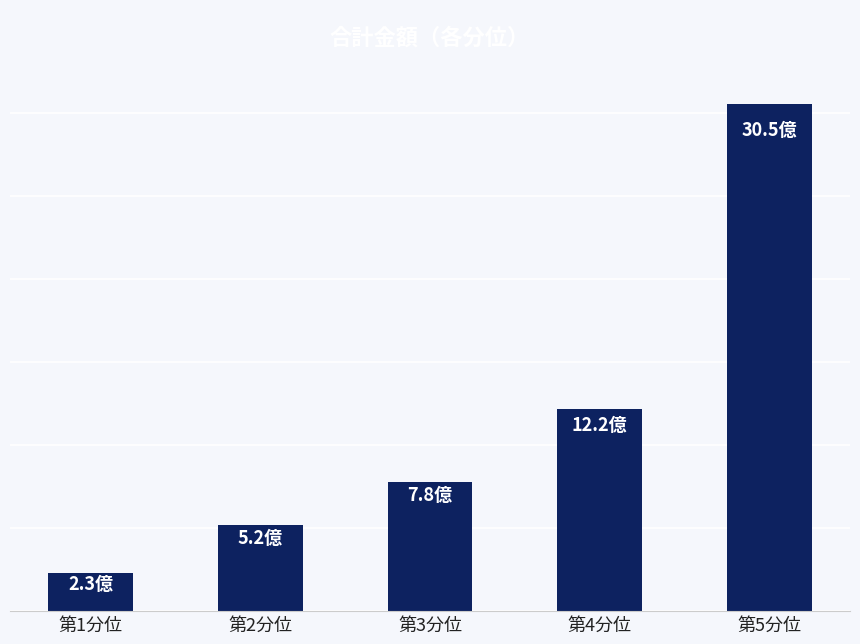

List the labels in order of value, largest first.

第5分位, 第4分位, 第3分位, 第2分位, 第1分位